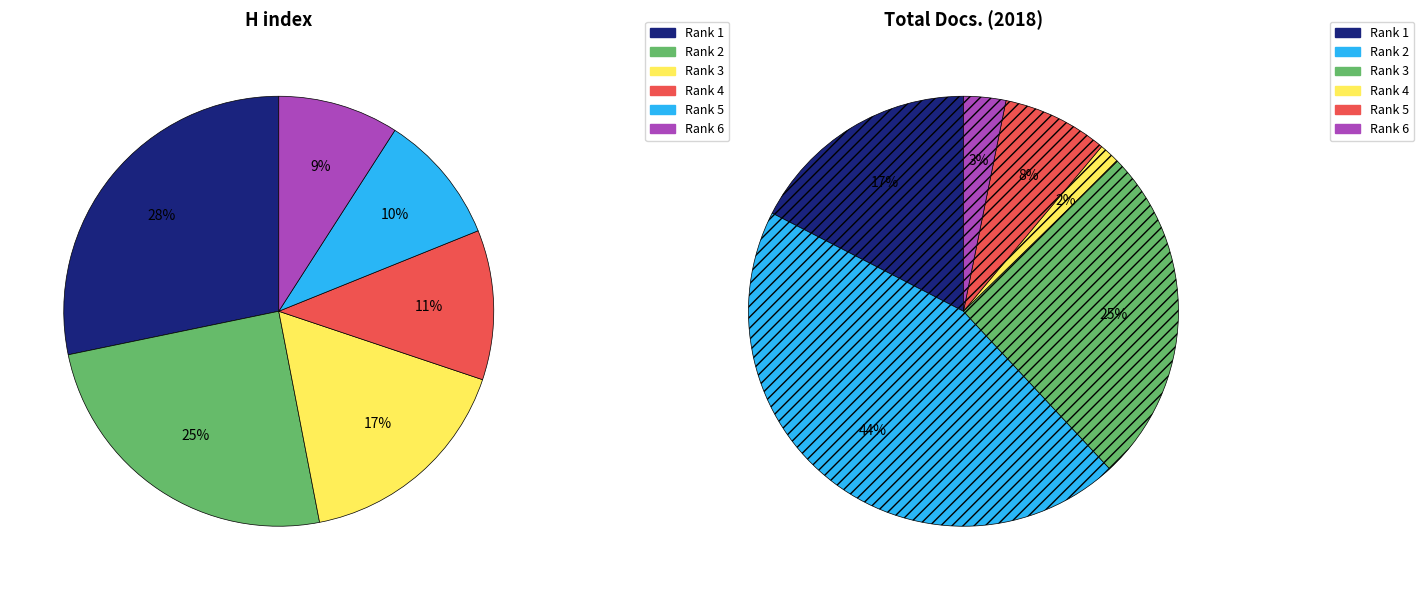

To the nearest percent, what percentage of the pie is Rank 2?

25%